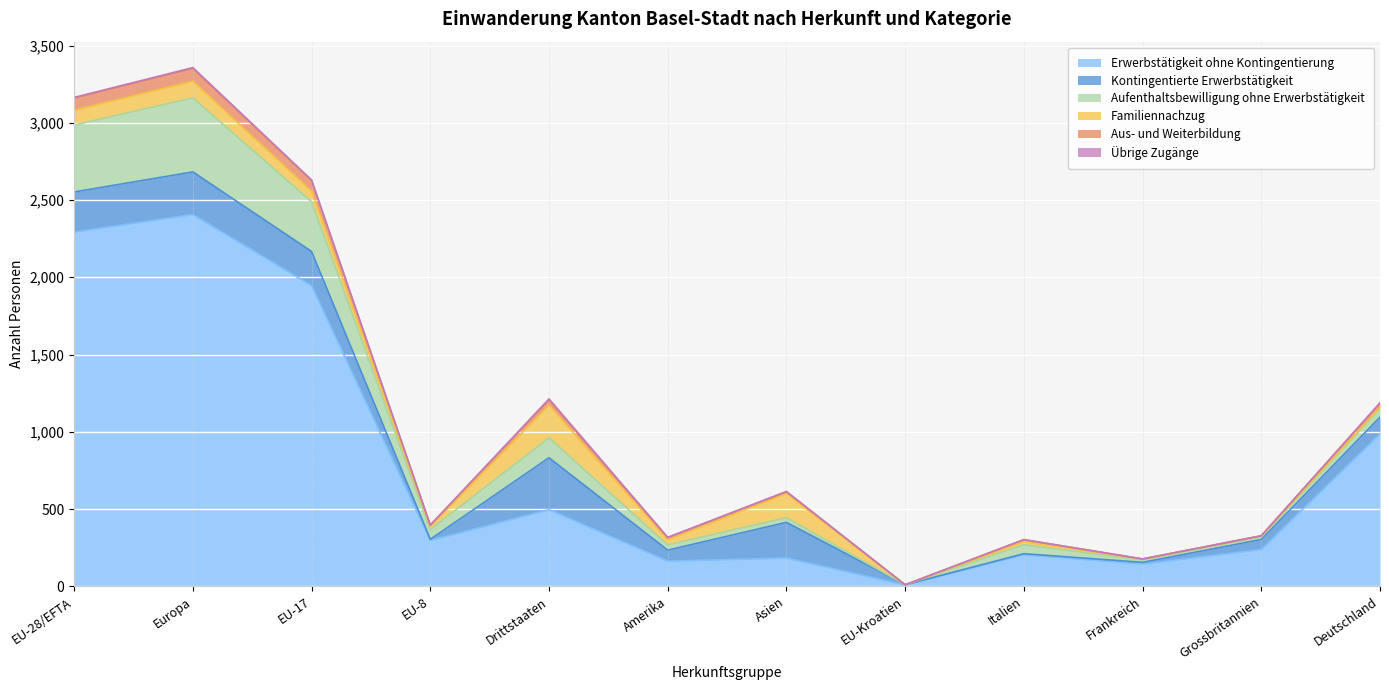

What is the label of the 3rd point from the right?

Frankreich